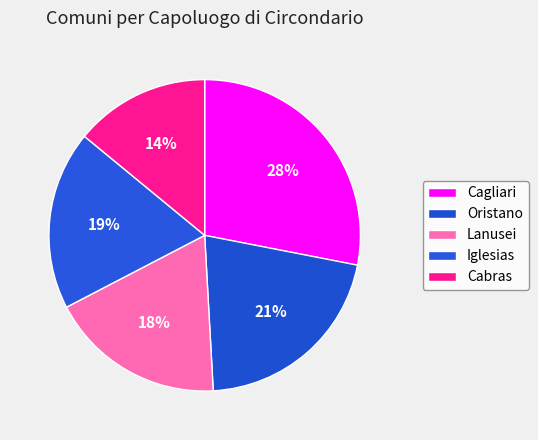

To the nearest percent, what is the average slice percentage?

20%